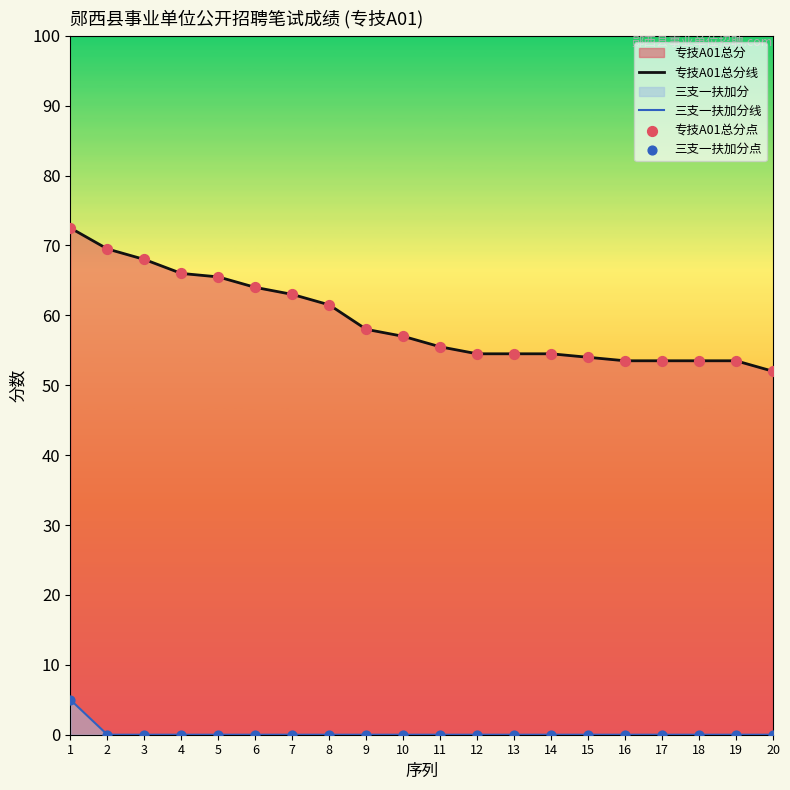

Is the value of 专技A01总分线 at 2 greater than the value of 专技A01总分点 at 17?

Yes